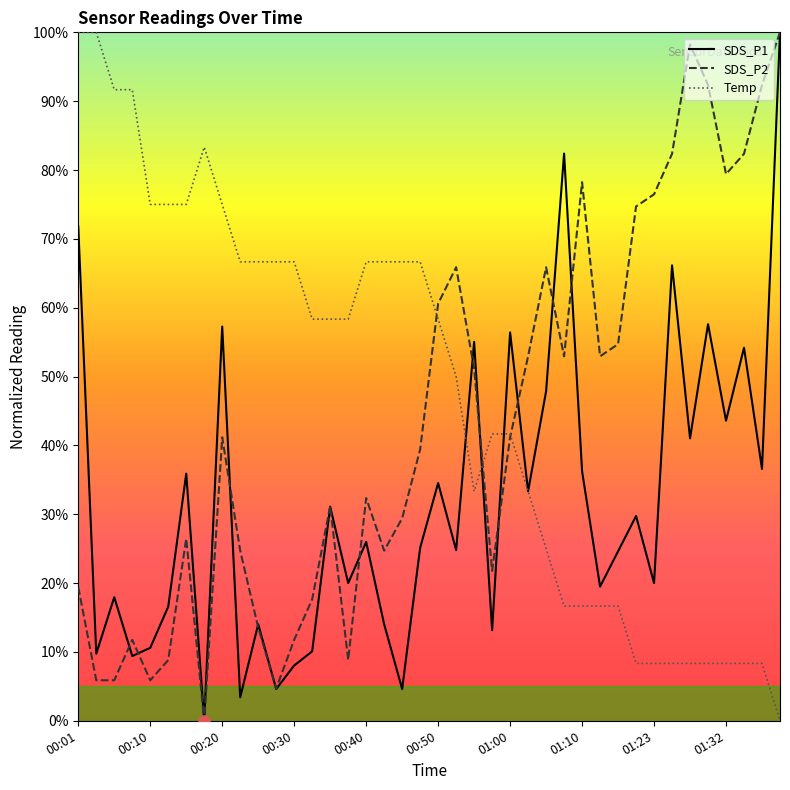

Which series has the largest total across all categories?

Temp